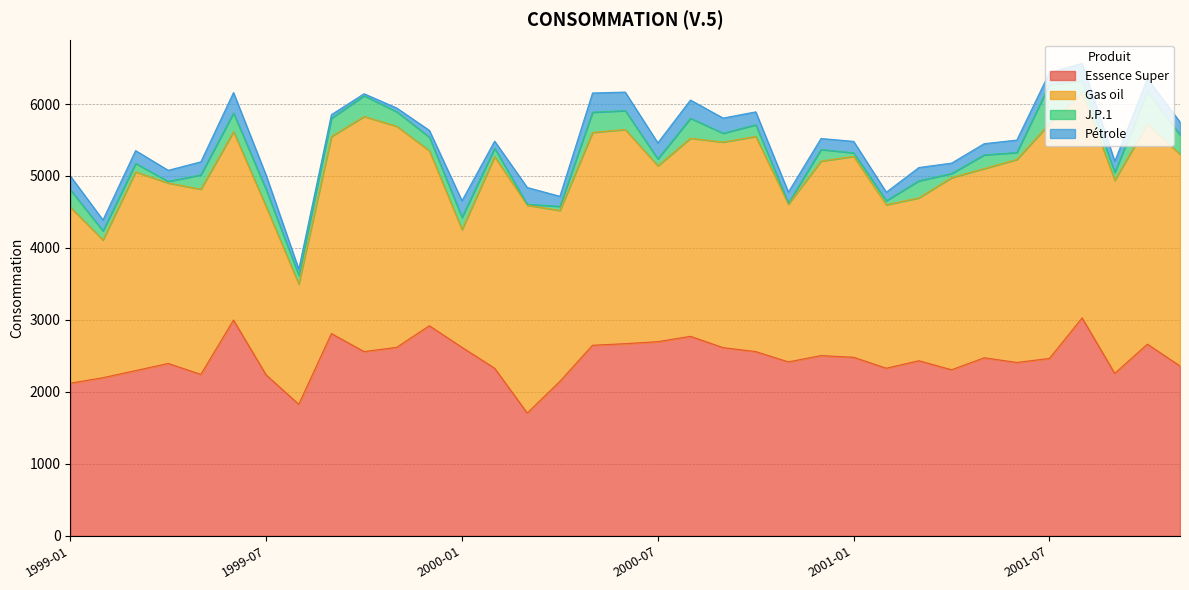

Where is the first local minimum for Pétrole?

1999-02